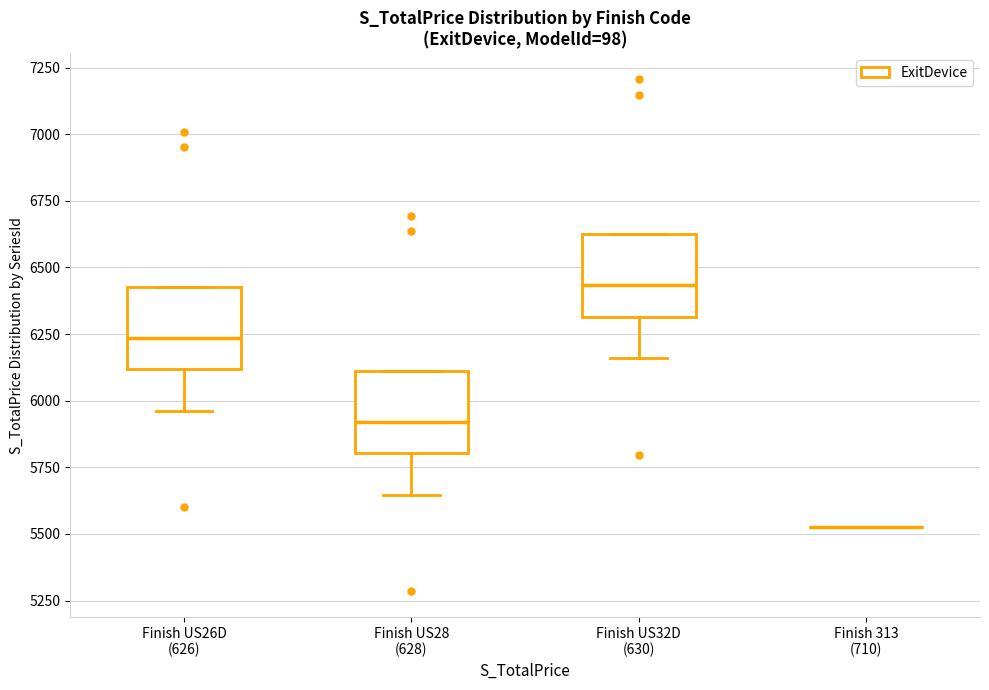

Reading left to right, transcribe this box plot: for each box, give where its median line is, the range the box spans, and where its two whiskers end, as read against the y-axis. The values are not printed on the chart, so give them approximately, as read against the axis.

Finish US26D (626): median 6250, box 6100 to 6450, whiskers 5950 to 6450
Finish US28 (628): median 5900, box 5800 to 6100, whiskers 5650 to 6100
Finish US32D (630): median 6450, box 6300 to 6650, whiskers 6150 to 6650
Finish 313 (710): box collapsed to a line at 5550, whiskers 5550 to 5550